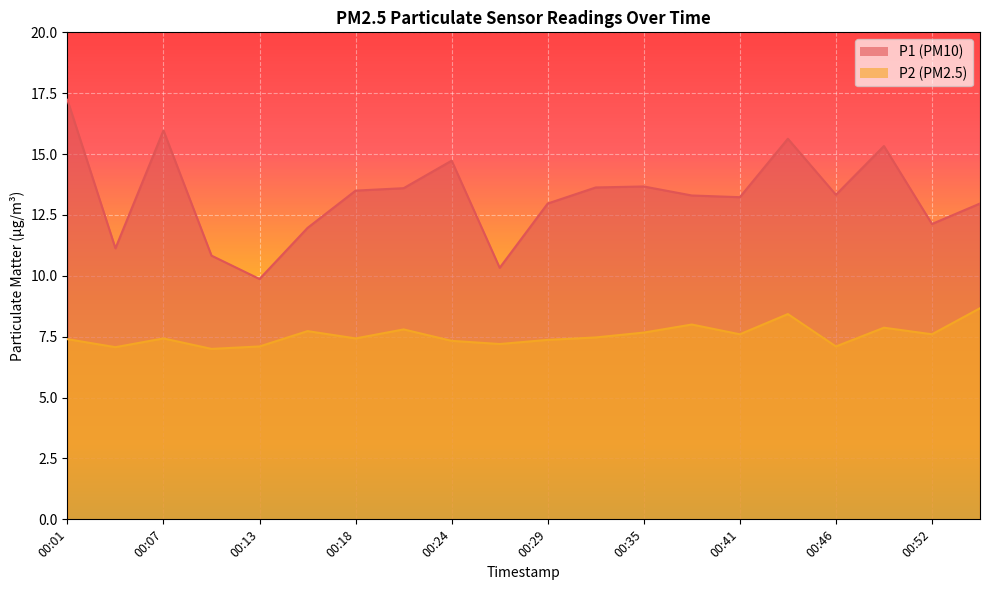

The value of P2 at 00:15 is 11.4. True or false?

False